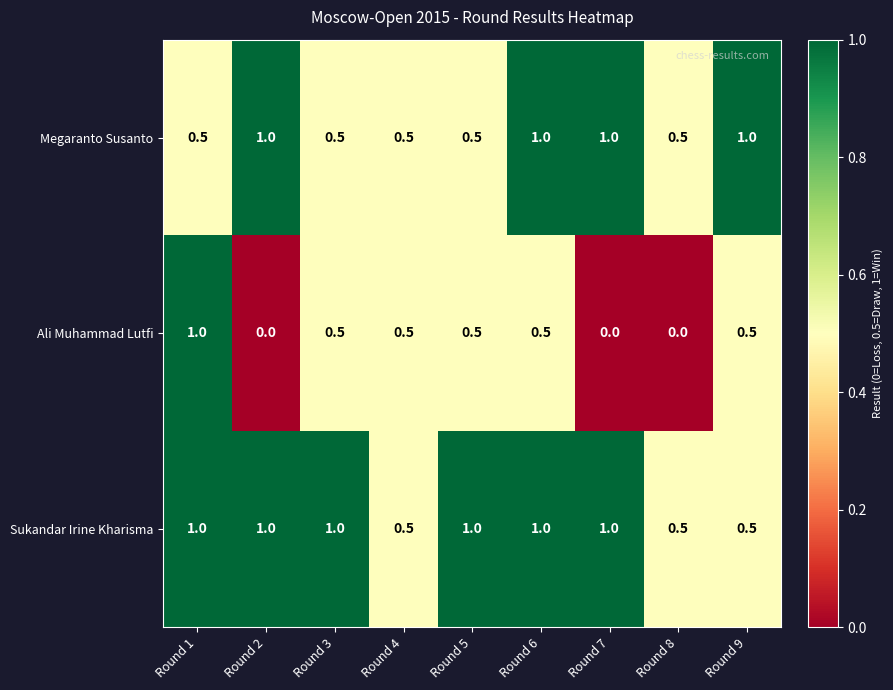

List the series in order of their overall mean, highest first.

Sukandar Irine Kharisma, Megaranto Susanto, Ali Muhammad Lutfi